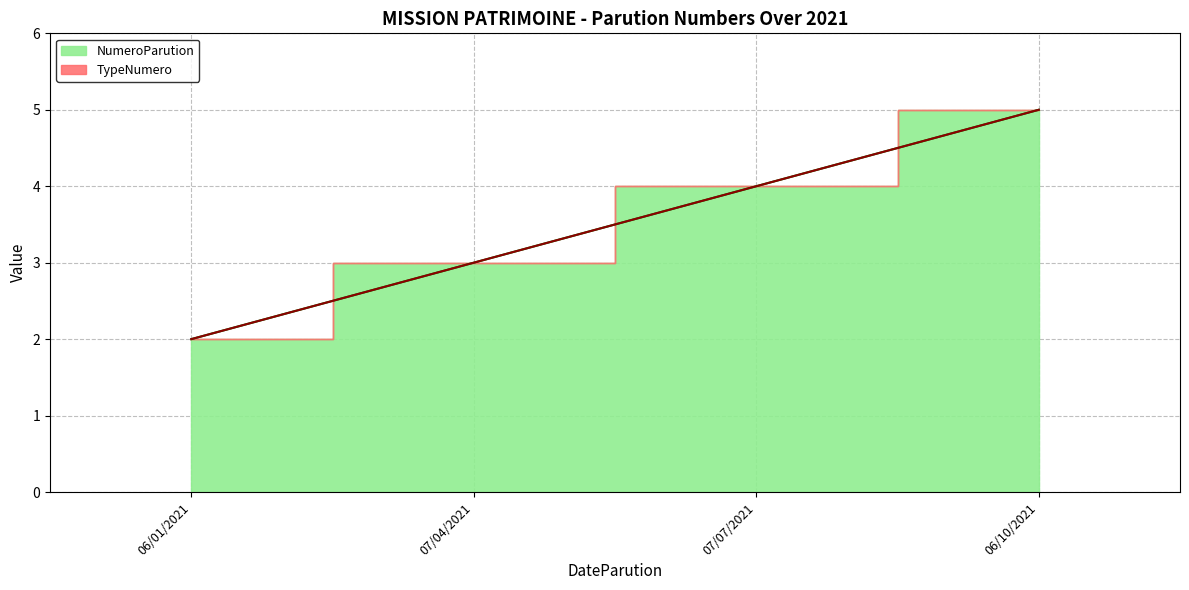

Reading left to right, list all the values displayed in this chart.

06/01/2021=2	07/04/2021=3	07/07/2021=4	06/10/2021=5